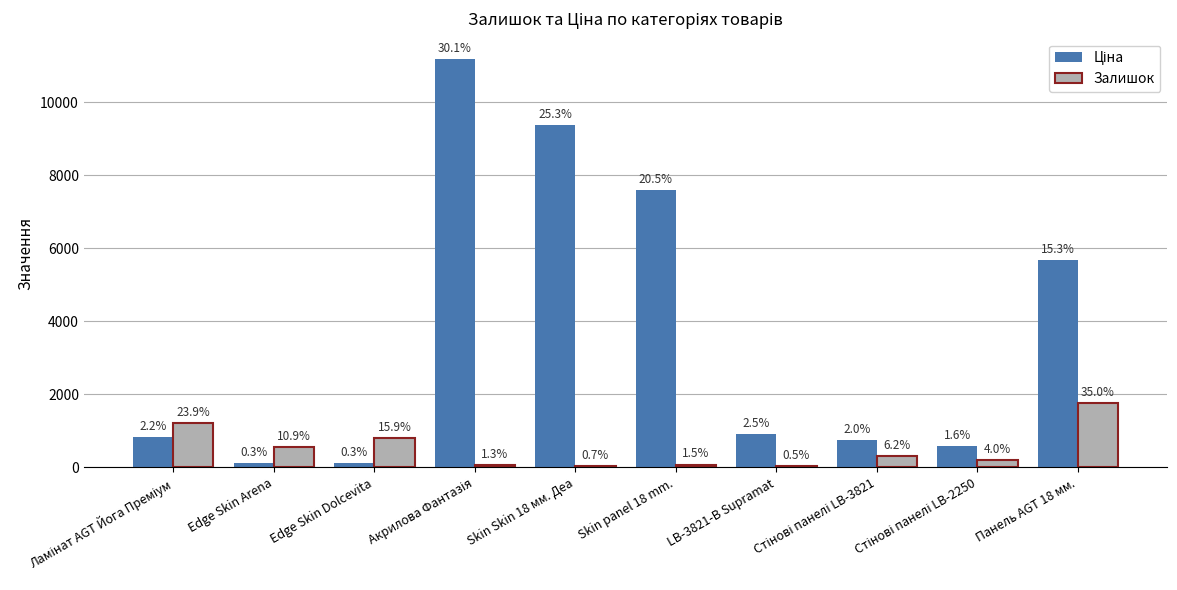

Which series has the largest total across all categories?

Ціна